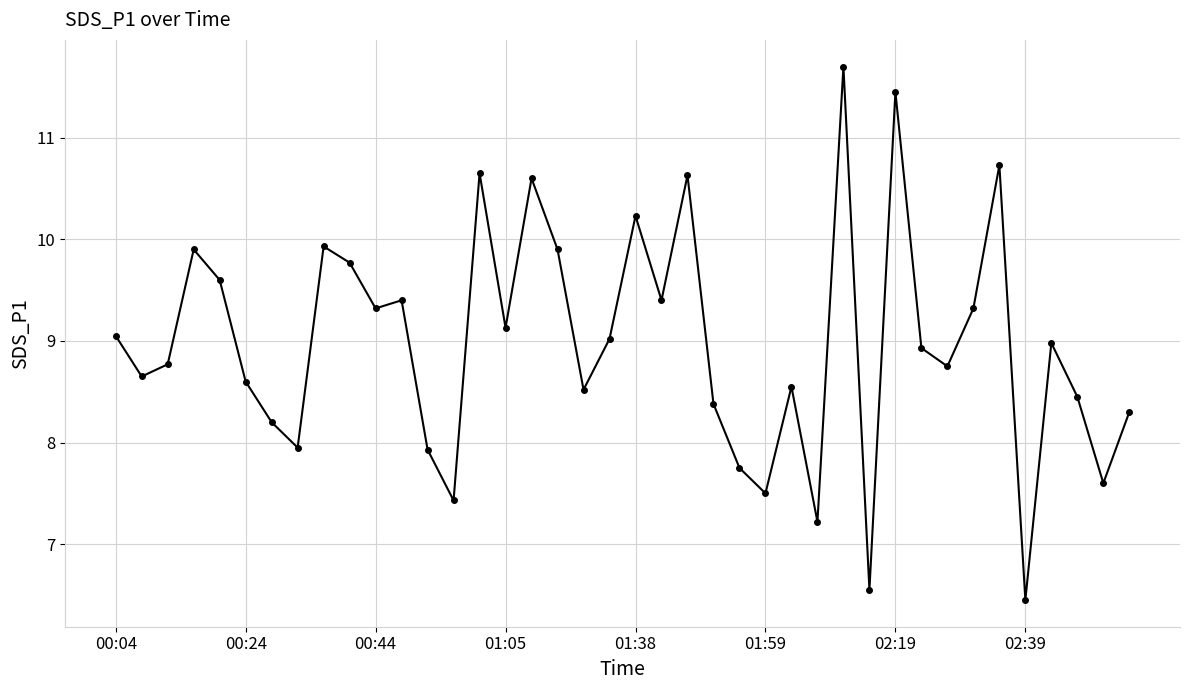

What is the sum of all values?

359.2